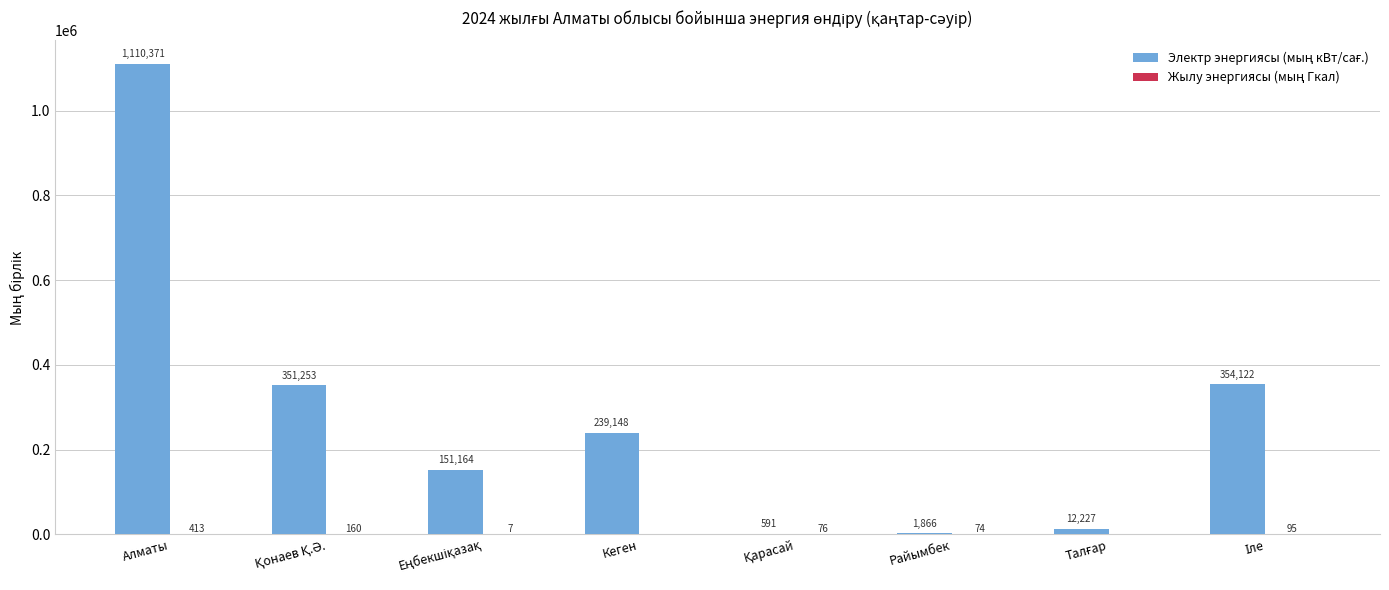

At which category is the sum across all series the highest?

Алматы